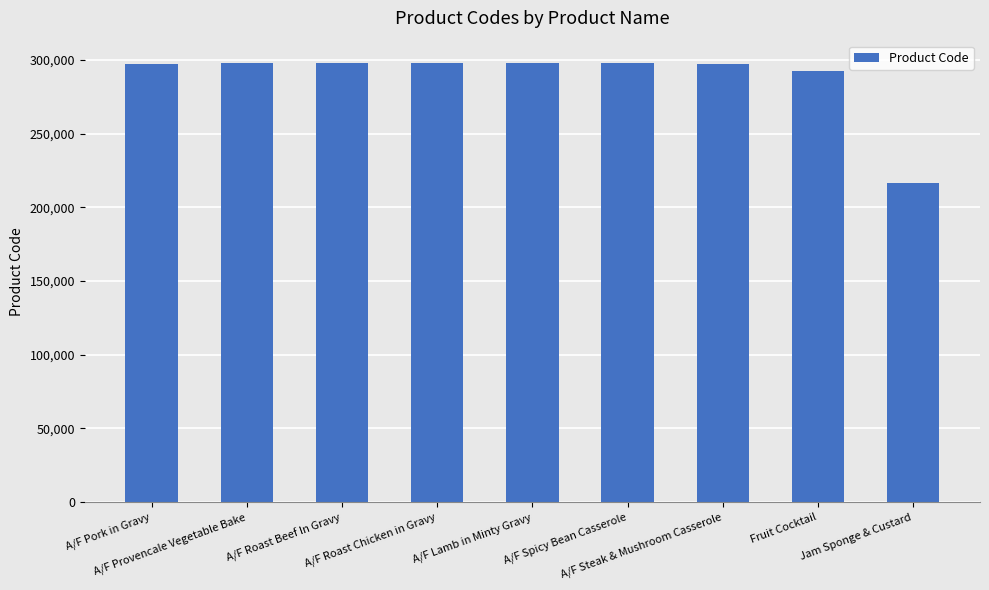

What is the ratio of the value at A/F Steak & Mushroom Casserole to the value at A/F Roast Chicken in Gravy?

1.0